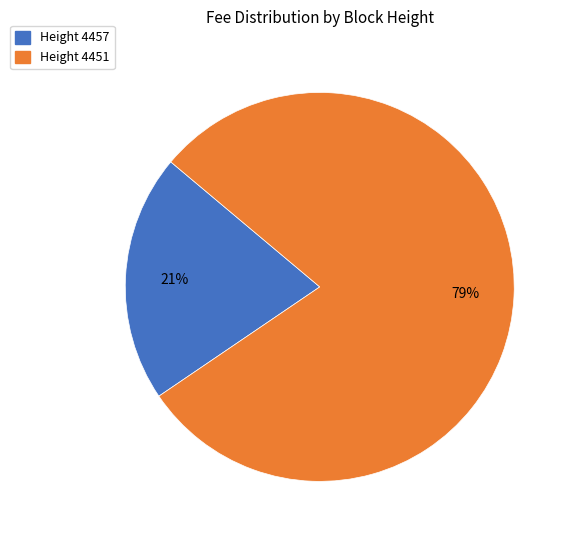

What is the largest slice in the pie chart?

Height 4451